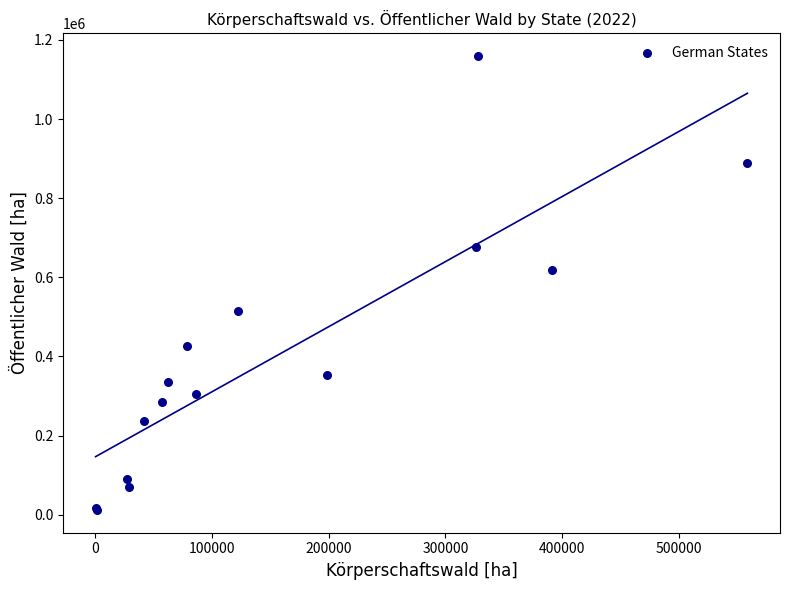

What Y value in the scatter plot is closest to 585587?

617792.4